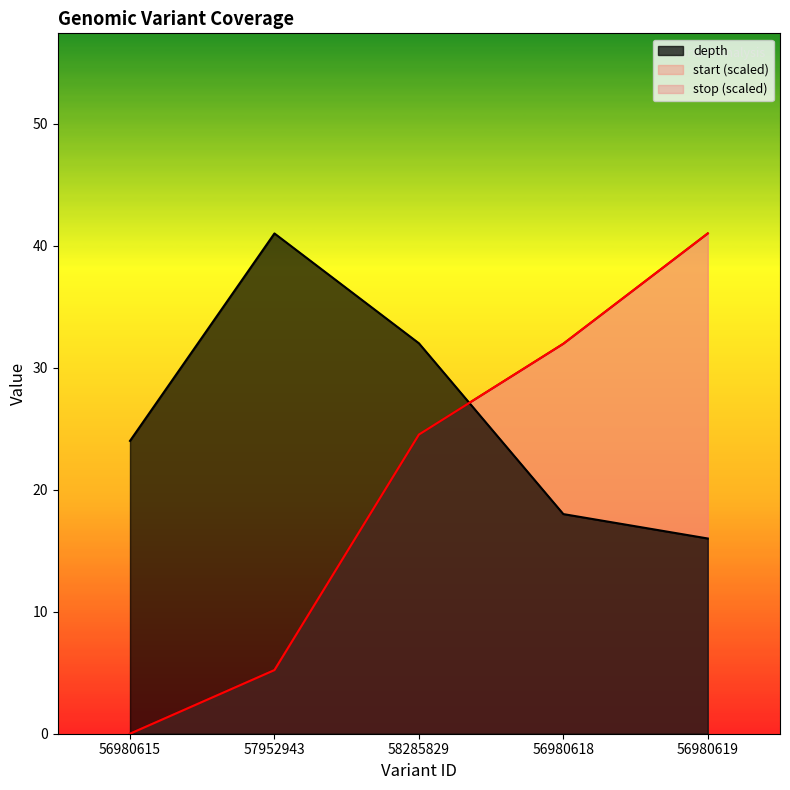

True or false: start and stop cross at least once.

False